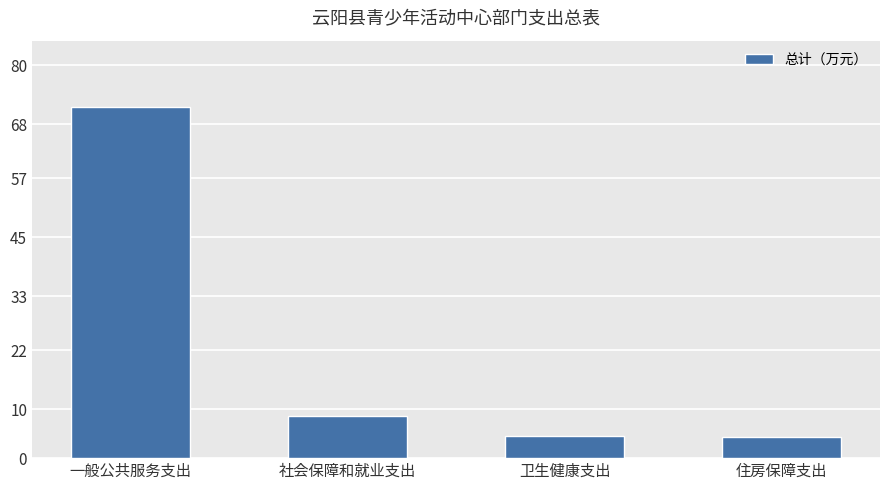

How many bars are there in total?

4